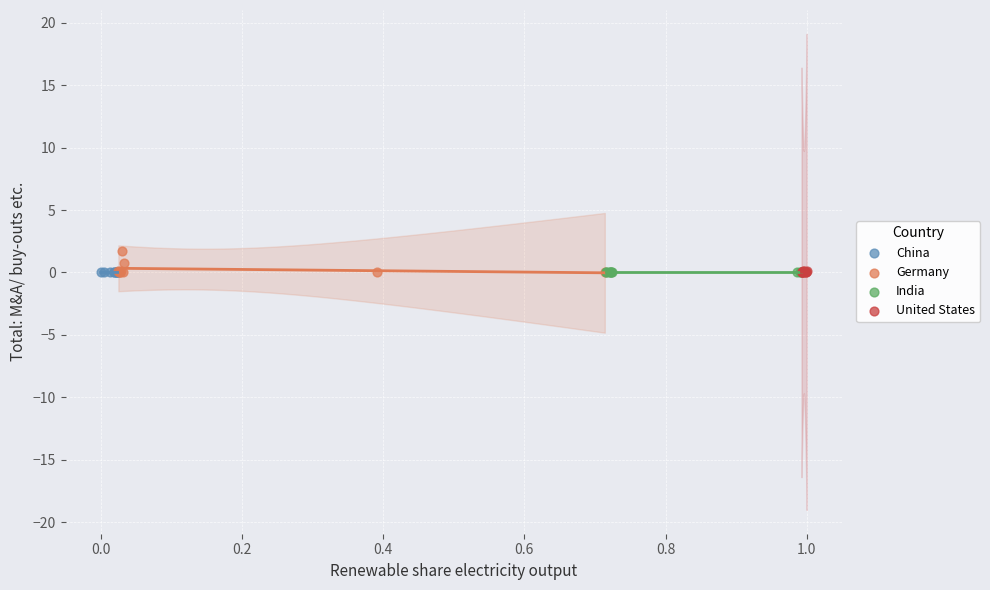

What are all the series names shown in the legend?

China, Germany, India, United States